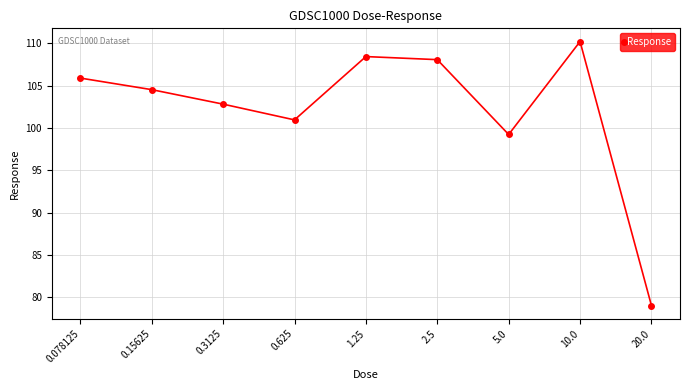

What is the value of the 1st point from the left?

105.9